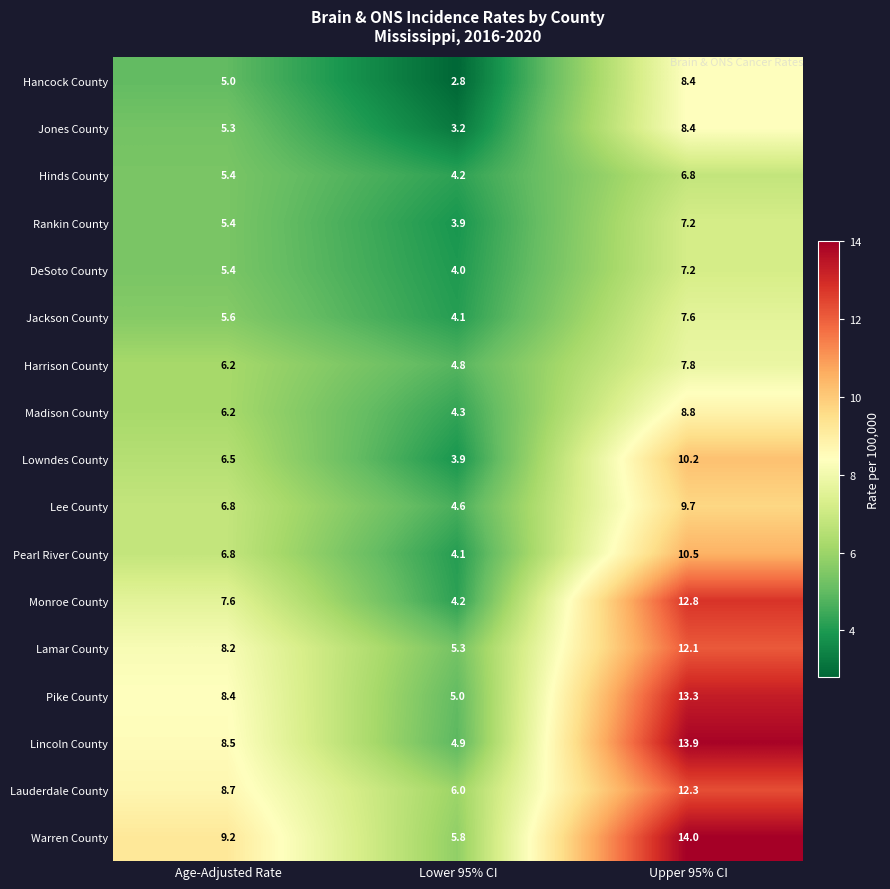

Which category has the lowest value in the Hinds County series?

Lower 95% CI